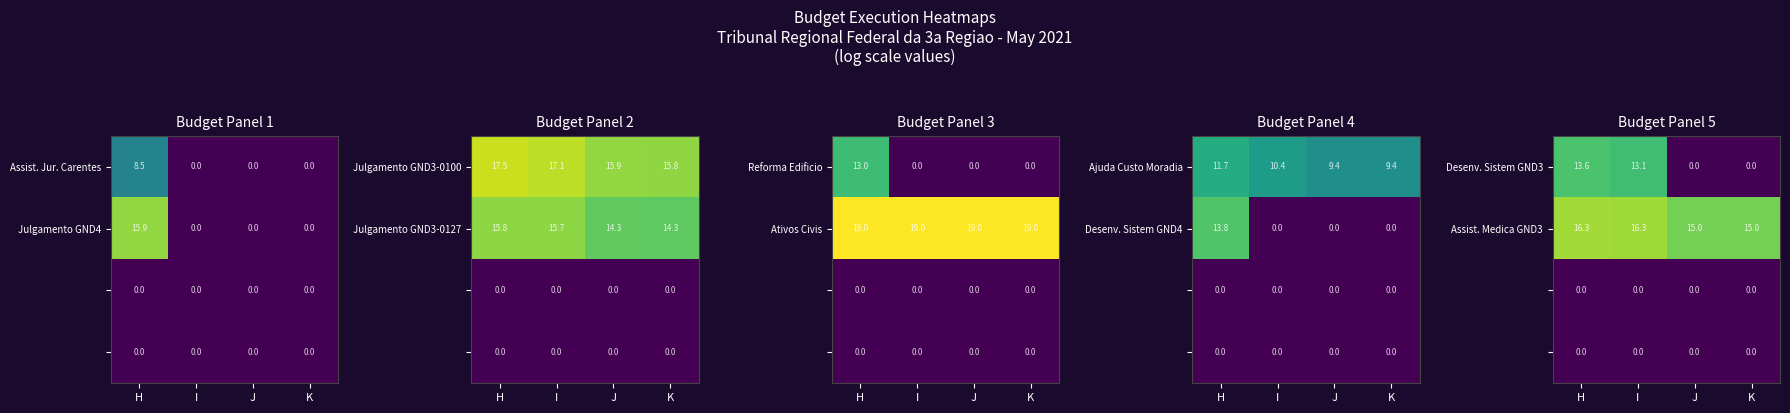

What is the spread (max minus min) of values at J?

15.0